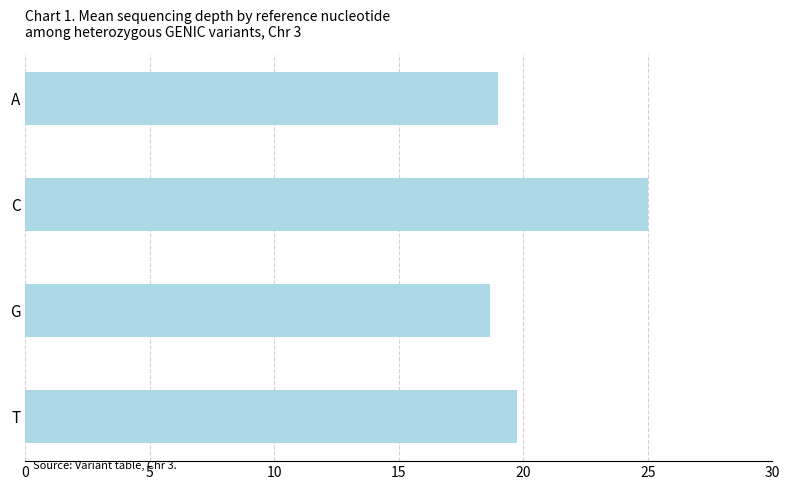

Where is the data nearest to the value 21?

T